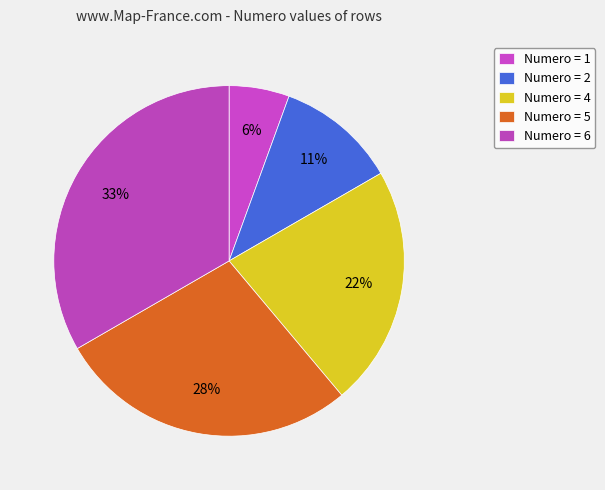

What is the smallest slice in the pie chart?

Numero = 1